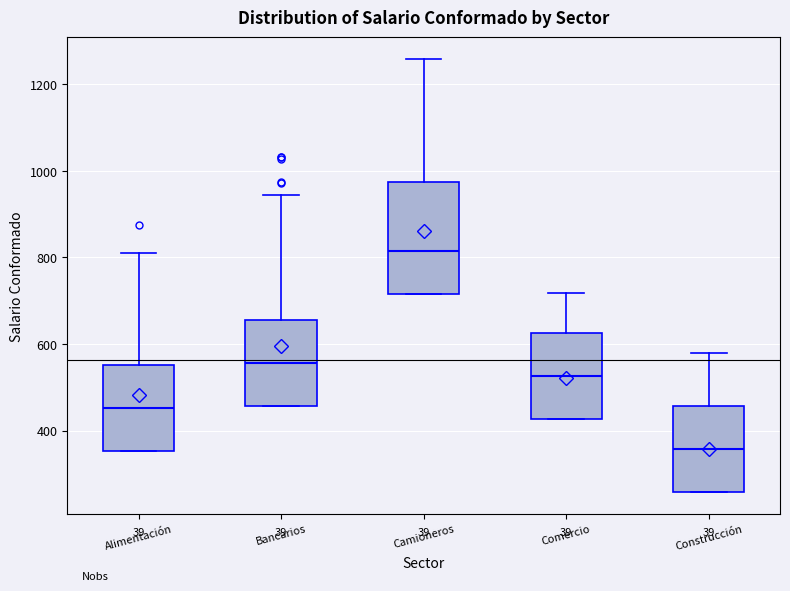

Reading left to right, transcribe this box plot: for each box, give where its median line is, the range the box spans, and where its two whiskers end, as read against the y-axis. The values are not printed on the chart, so give them approximately, as read against the axis.

Alimentación: median 460, box 360 to 560, whiskers 360 to 820
Bancarios: median 560, box 460 to 660, whiskers 460 to 940
Camioneros: median 820, box 720 to 980, whiskers 720 to 1260
Comercio: median 520, box 420 to 620, whiskers 420 to 720
Construcción: median 360, box 260 to 460, whiskers 260 to 580